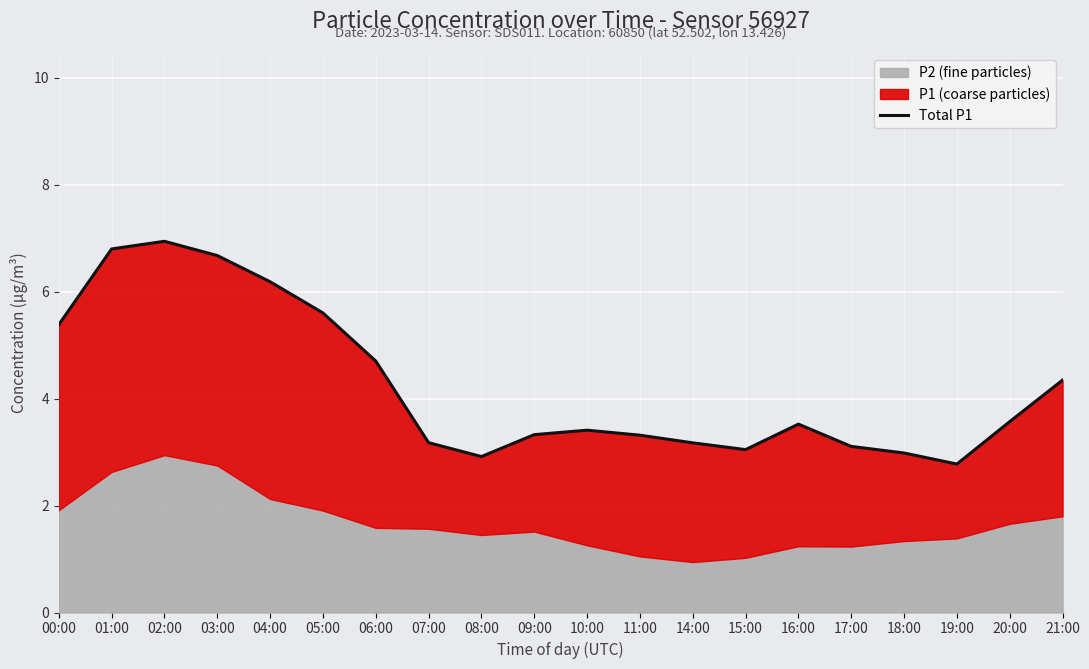

List the labels in order of value, smallest first.

19:00, 08:00, 18:00, 15:00, 17:00, 14:00, 07:00, 11:00, 09:00, 10:00, 16:00, 20:00, 21:00, 06:00, 00:00, 05:00, 04:00, 03:00, 01:00, 02:00